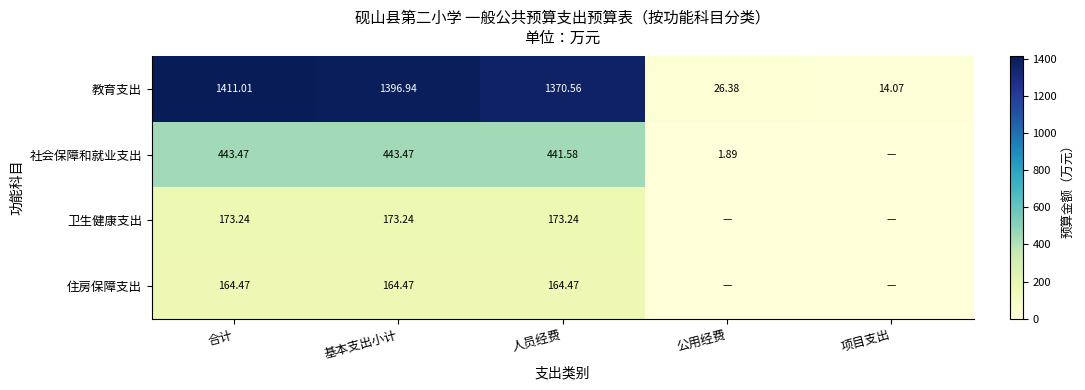

At which label does 教育支出 reach its peak?

合计